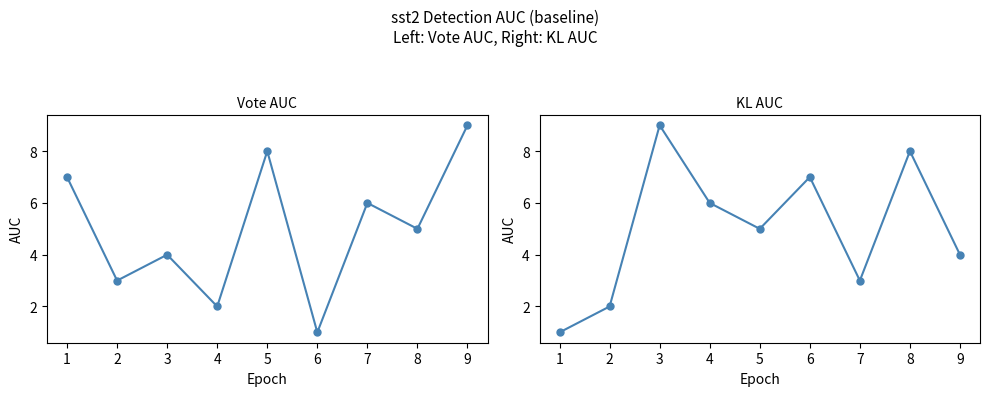

How many values in the col_6 series exceed 5?

4